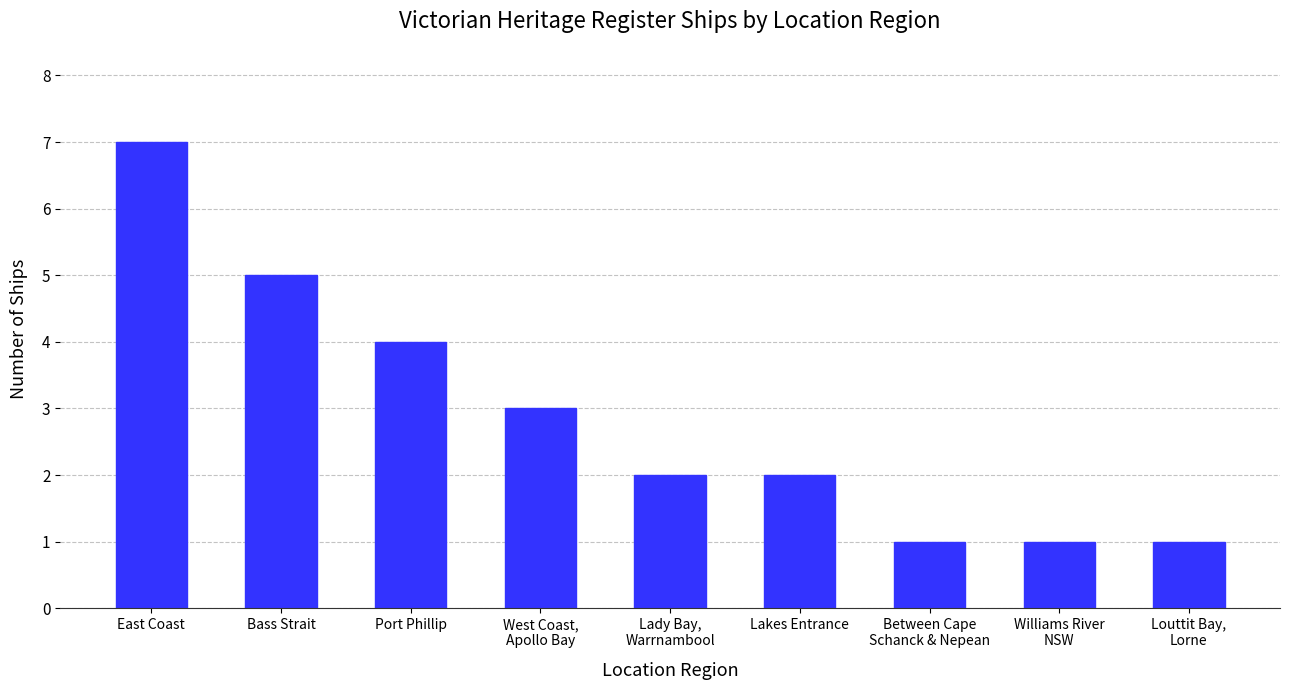

What is the label of the 1st bar from the right?

Louttit Bay,
Lorne